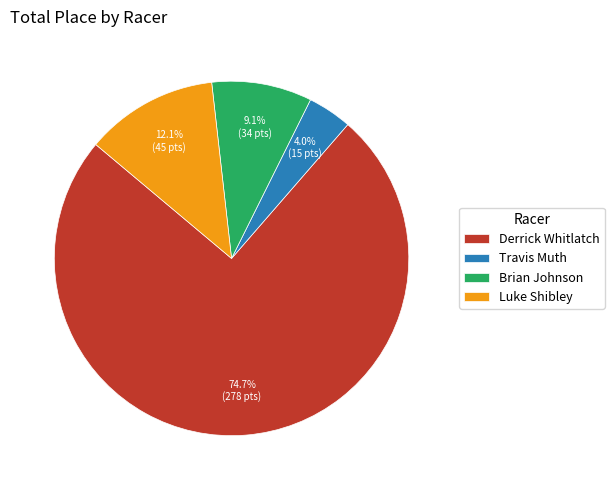

The Luke Shibley slice represents 12% of the pie. True or false?

True